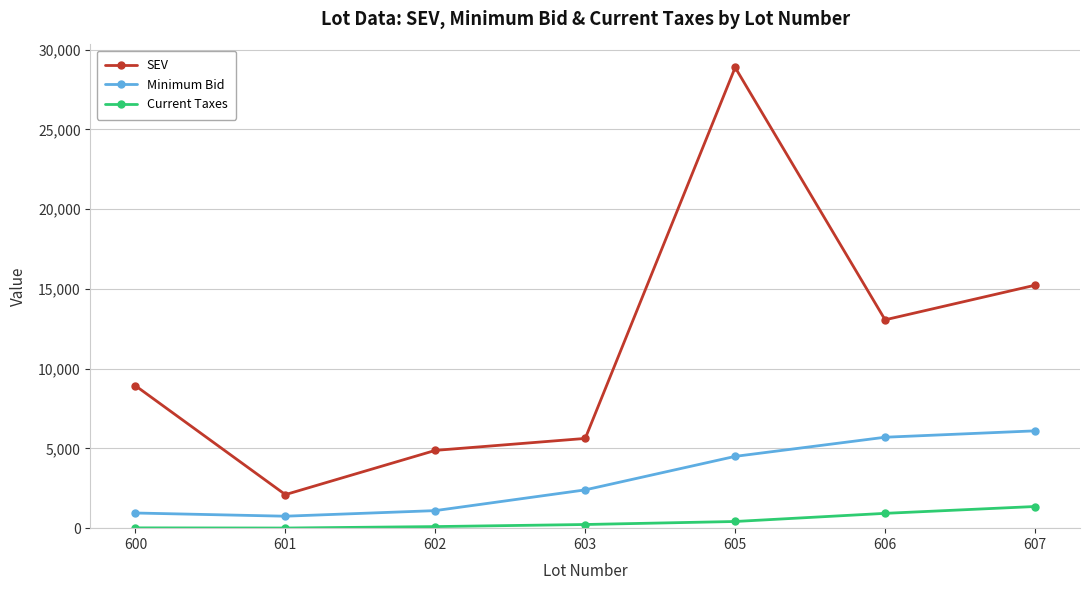

What is the spread (max minus min) of values at 600?

8909.2